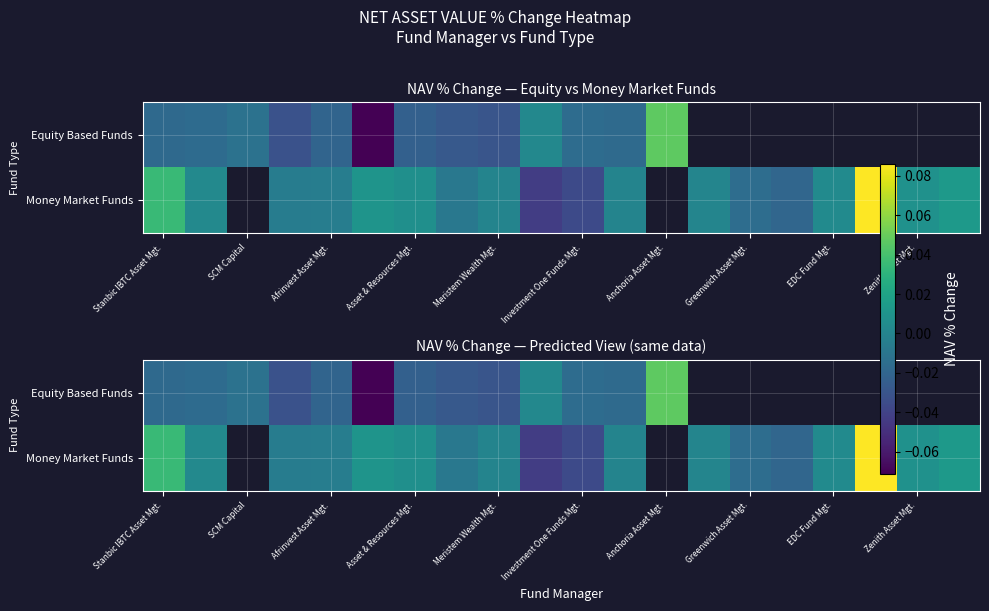

Count the number of categories in the chart.

20